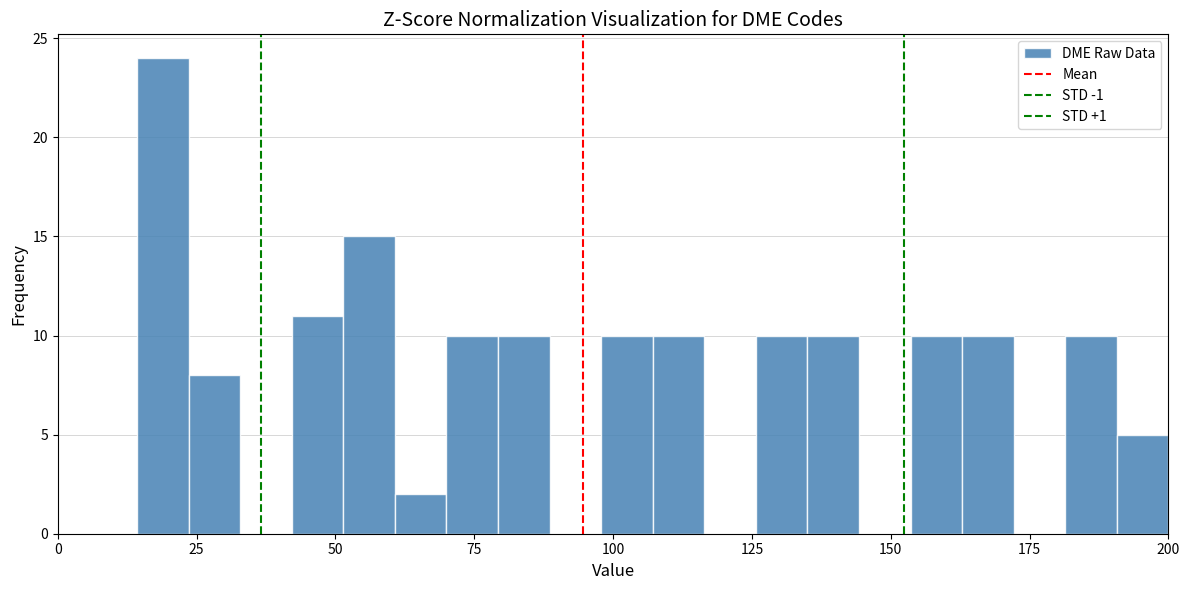

Around what value on the x-axis is the tallest bar? Give the approximate position of its centre, as read against the axis.

20